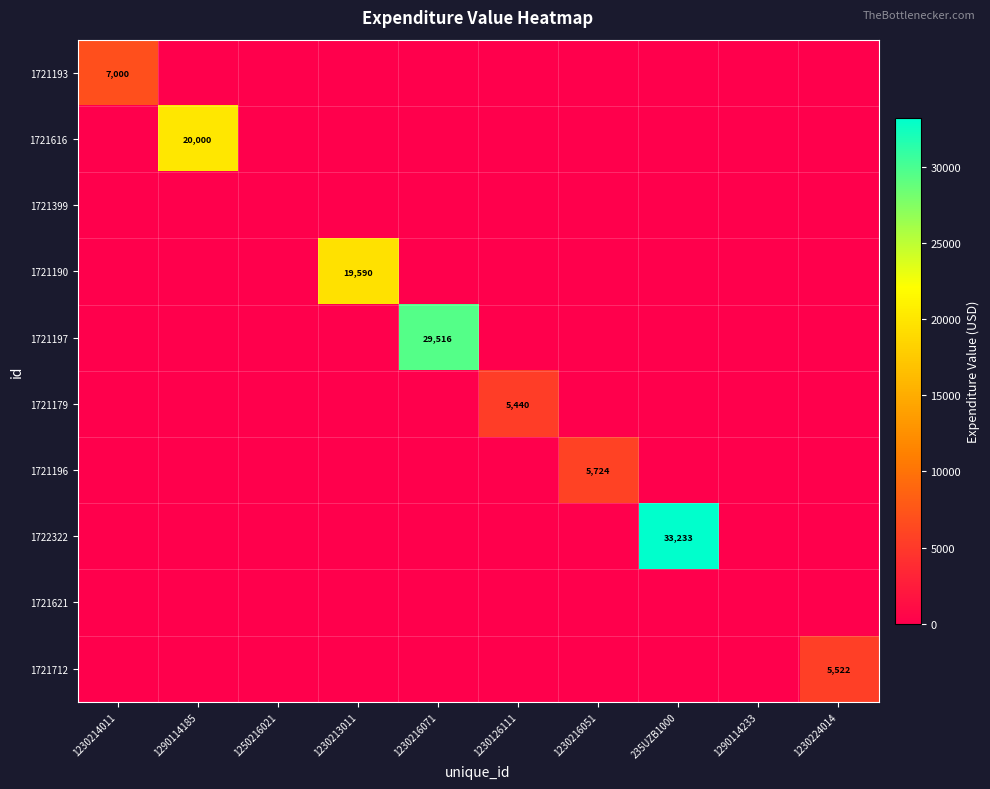

The 1721190 series shows 11862 at 1230213011. True or false?

False